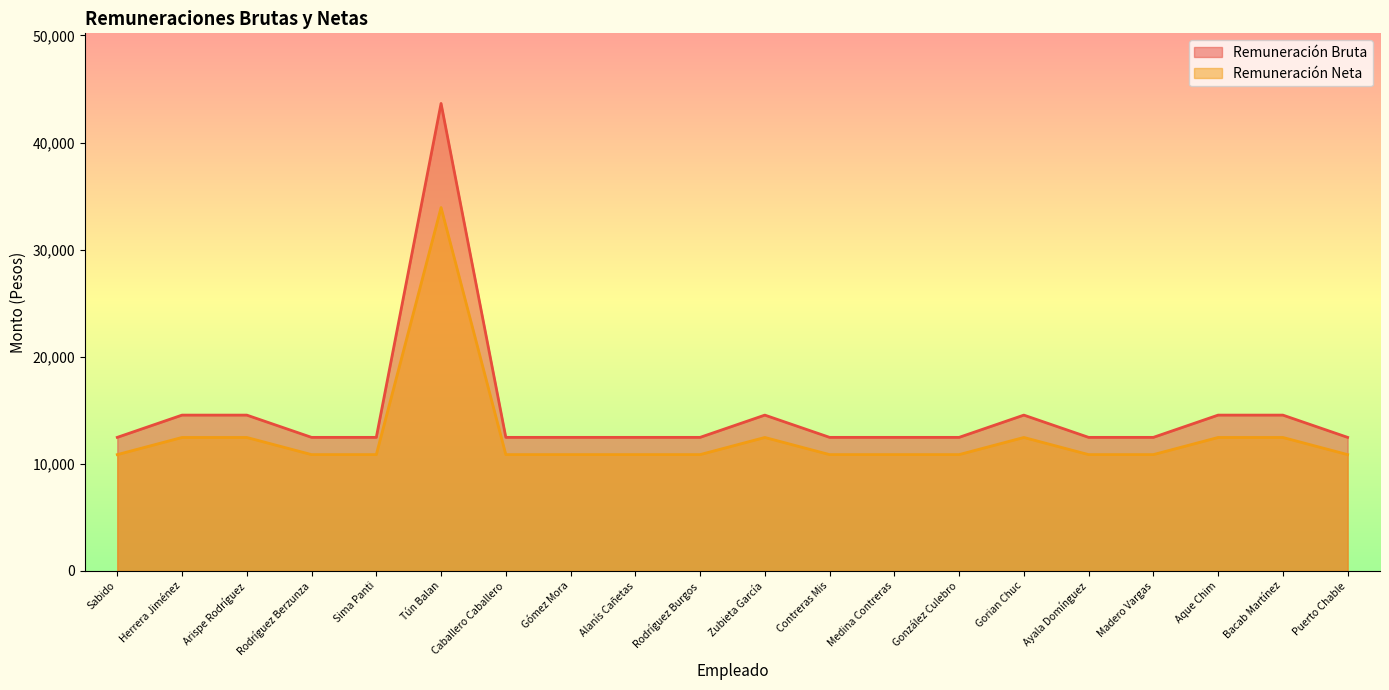

The value of Remuneración Neta at Rodríguez Berzunza is 2573.6. True or false?

False